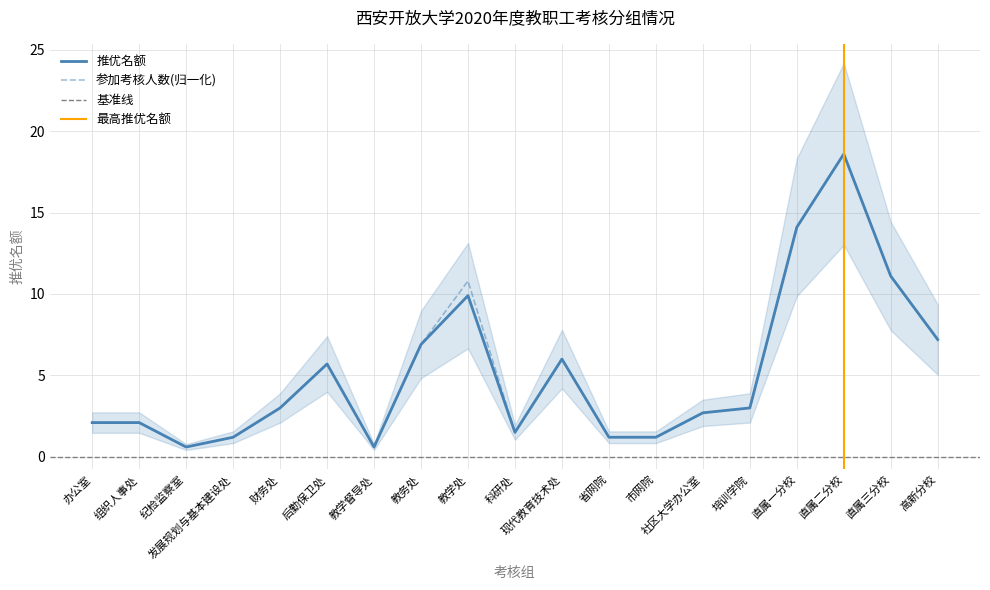

What is the value of the 参加考核人数 point at the 19th from the left?

7.2